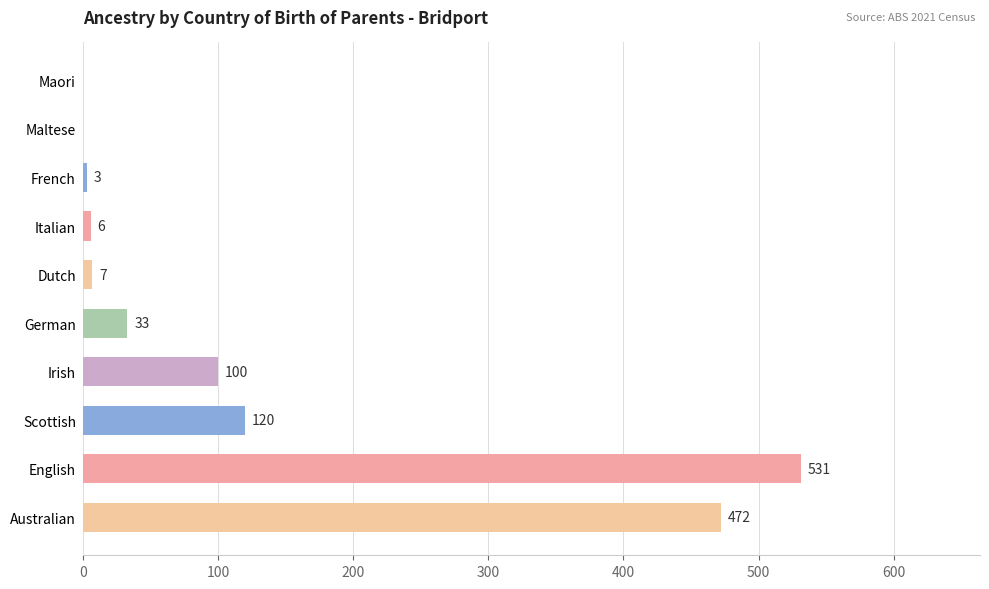

What is the greatest value displayed?

531